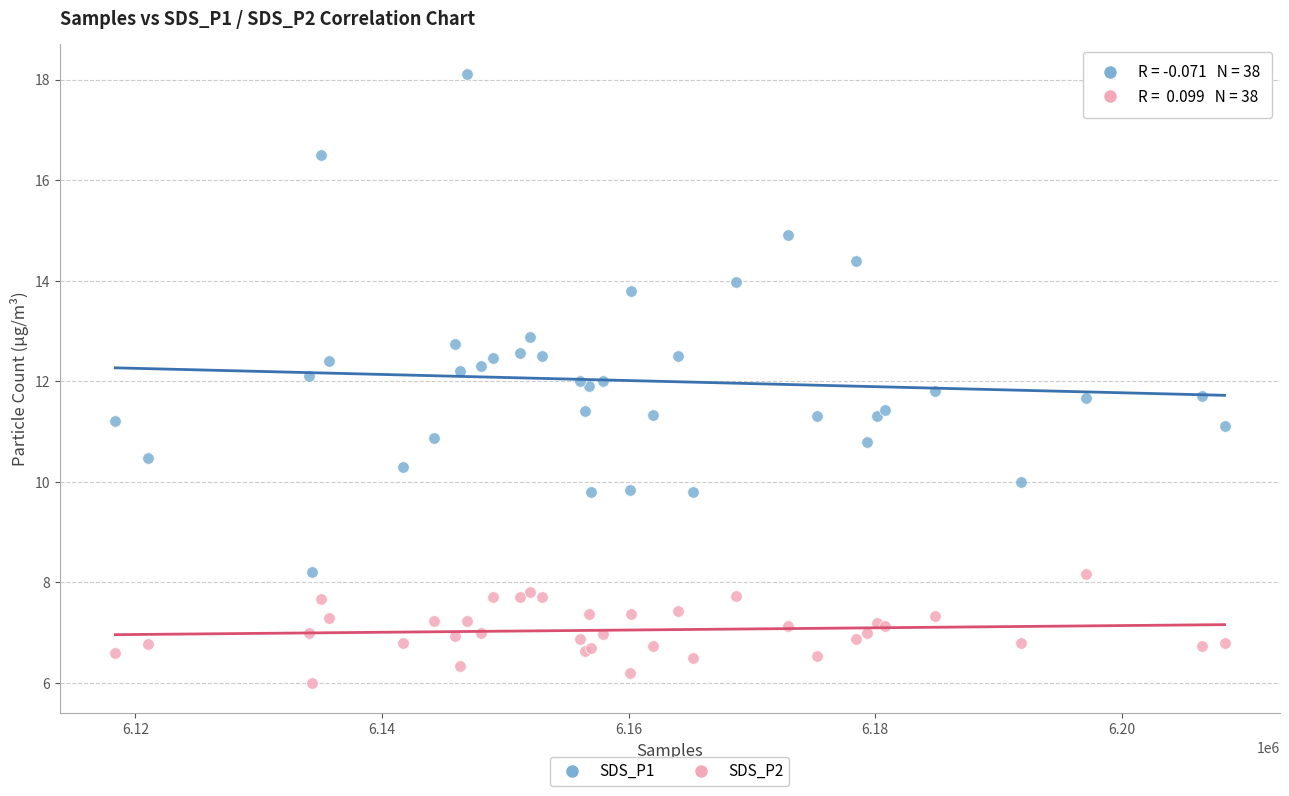

What are all the series names shown in the legend?

SDS_P1, SDS_P2